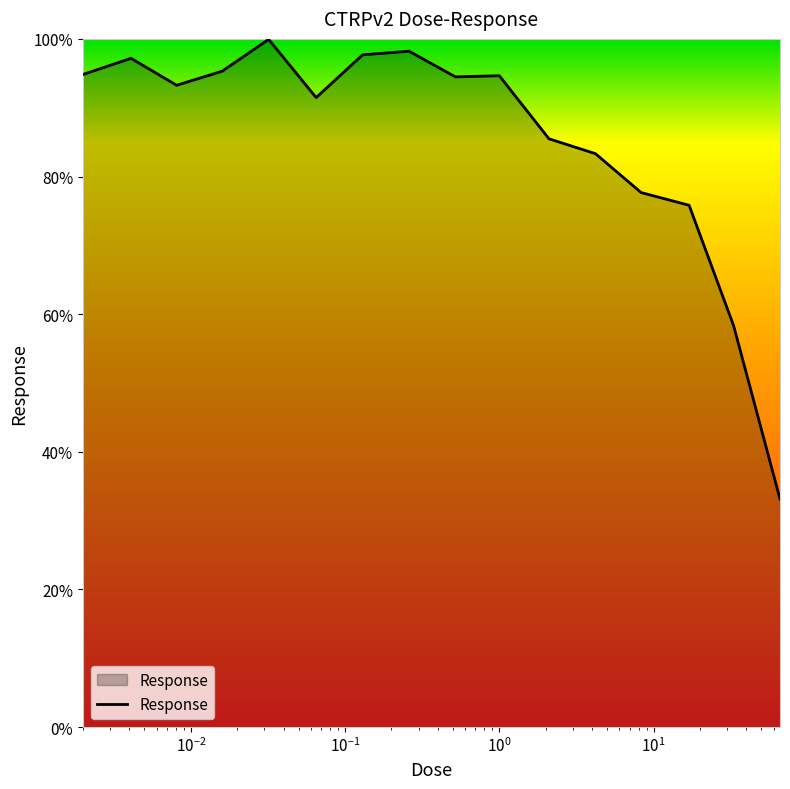

What is the average value?

85.7